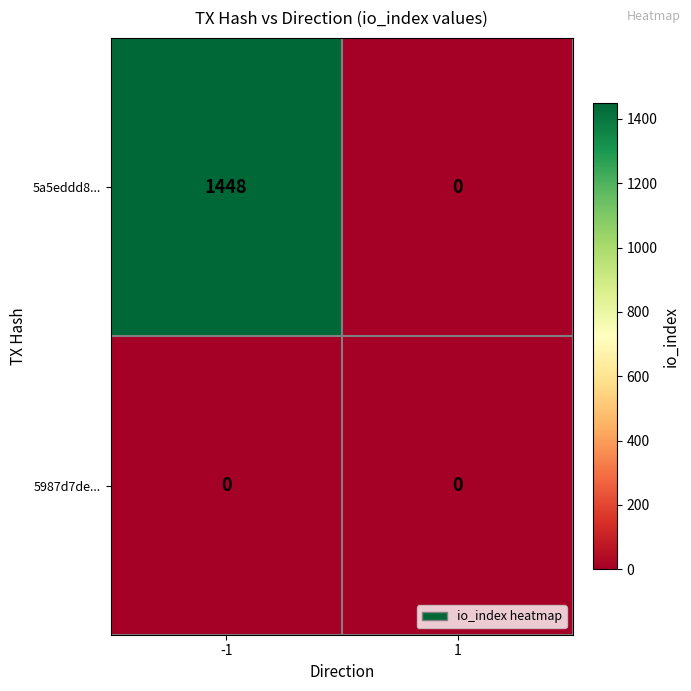

Reading left to right, extract all data points from this chart.

5a5eddd8...: -1=1448	1=0
5987d7de...: -1=0	1=0